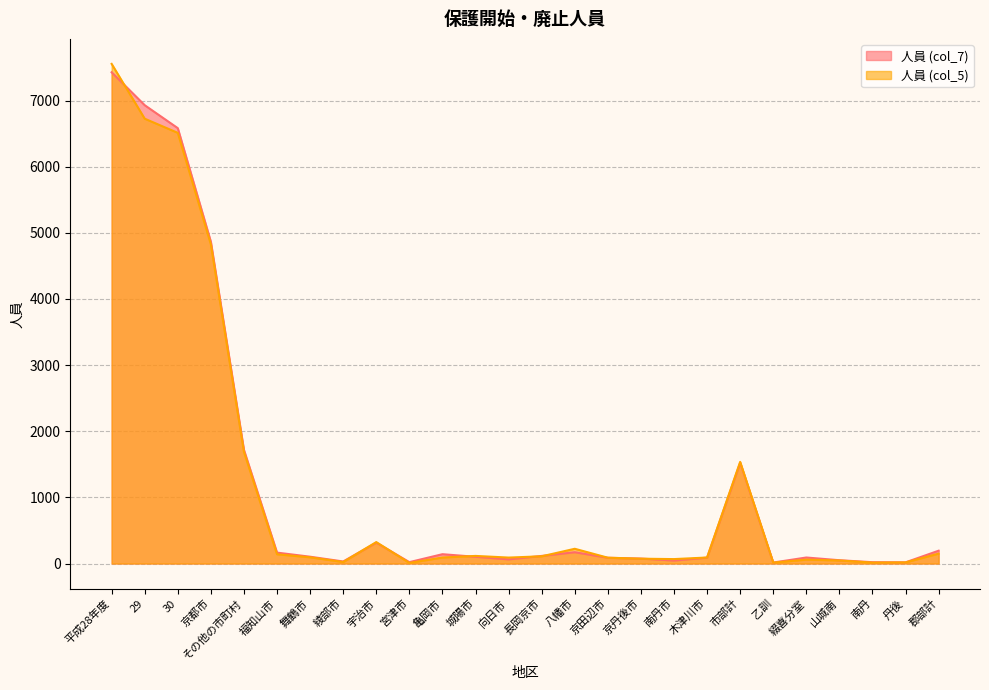

What is the sum of the 人員 (col_7) values at 南丹市 and 市部計?

1569